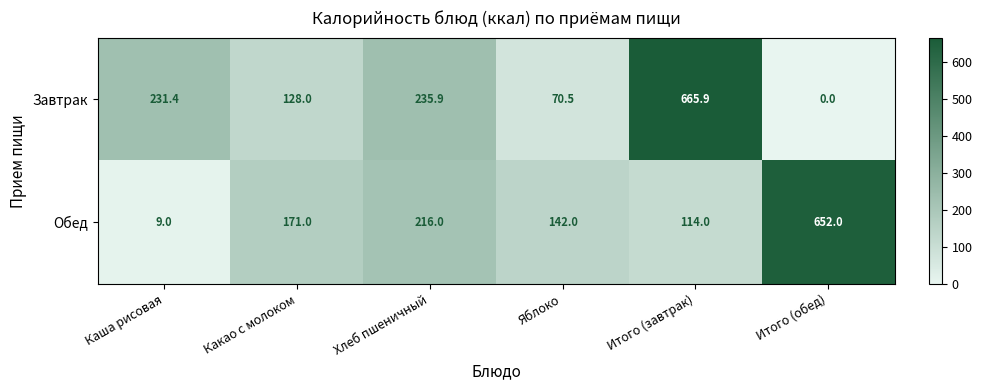

At how many categories does at least one series exceed 262?

2